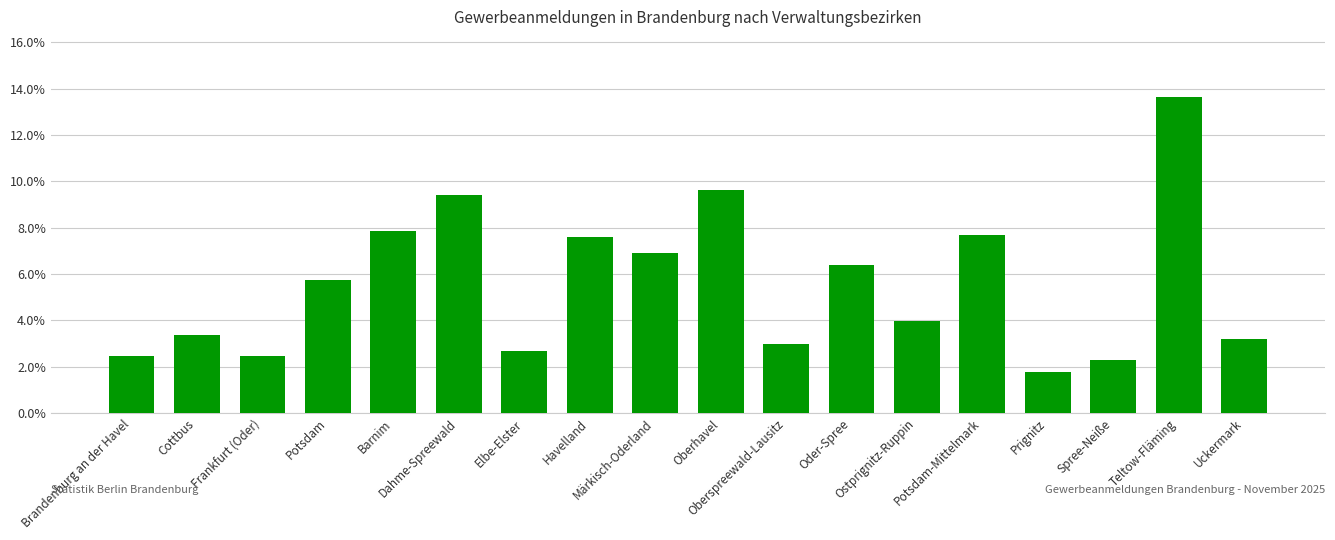

Does the chart contain any negative values?

No